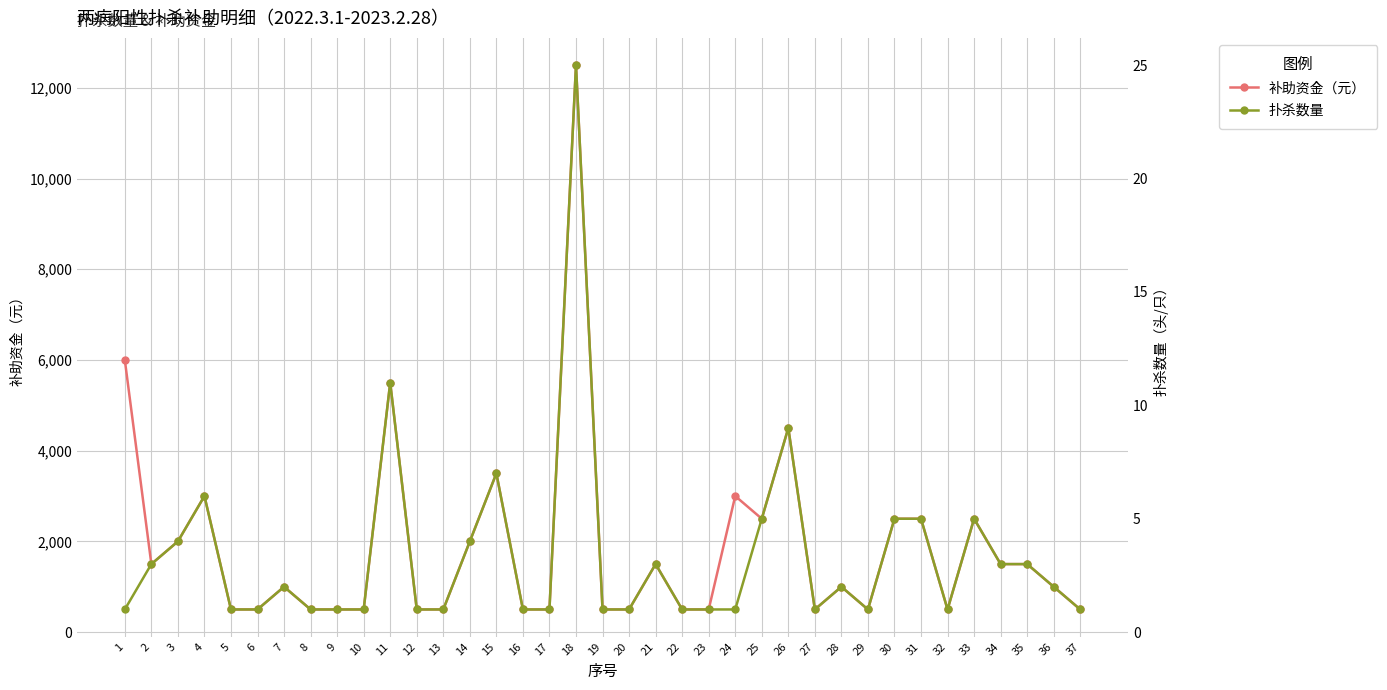

Reading right to left, what are all the values shown in this chart?

补助资金（元）: 37=500	36=1000	35=1500	34=1500	33=2500	32=500	31=2500	30=2500	29=500	28=1000	27=500	26=4500	25=2500	24=3000	23=500	22=500	21=1500	20=500	19=500	18=12500	17=500	16=500	15=3500	14=2000	13=500	12=500	11=5500	10=500	9=500	8=500	7=1000	6=500	5=500	4=3000	3=2000	2=1500	1=6000
扑杀数量: 37=1	36=2	35=3	34=3	33=5	32=1	31=5	30=5	29=1	28=2	27=1	26=9	25=5	24=1	23=1	22=1	21=3	20=1	19=1	18=25	17=1	16=1	15=7	14=4	13=1	12=1	11=11	10=1	9=1	8=1	7=2	6=1	5=1	4=6	3=4	2=3	1=1